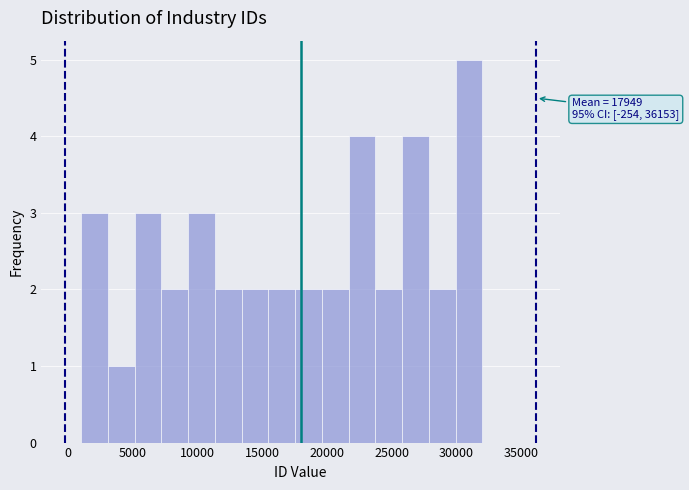

Which range on the x-axis has the tallest bar?

30000 to 32000